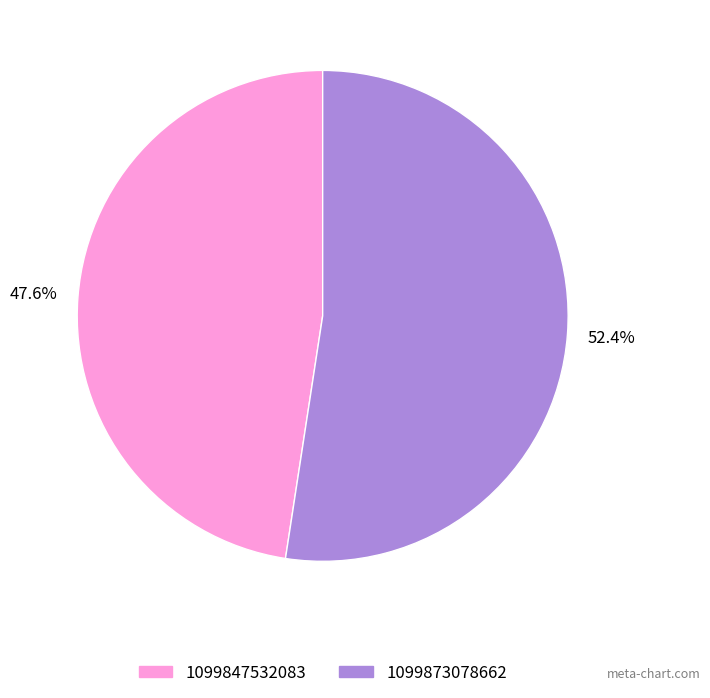

To the nearest percent, what is the average slice percentage?

50%